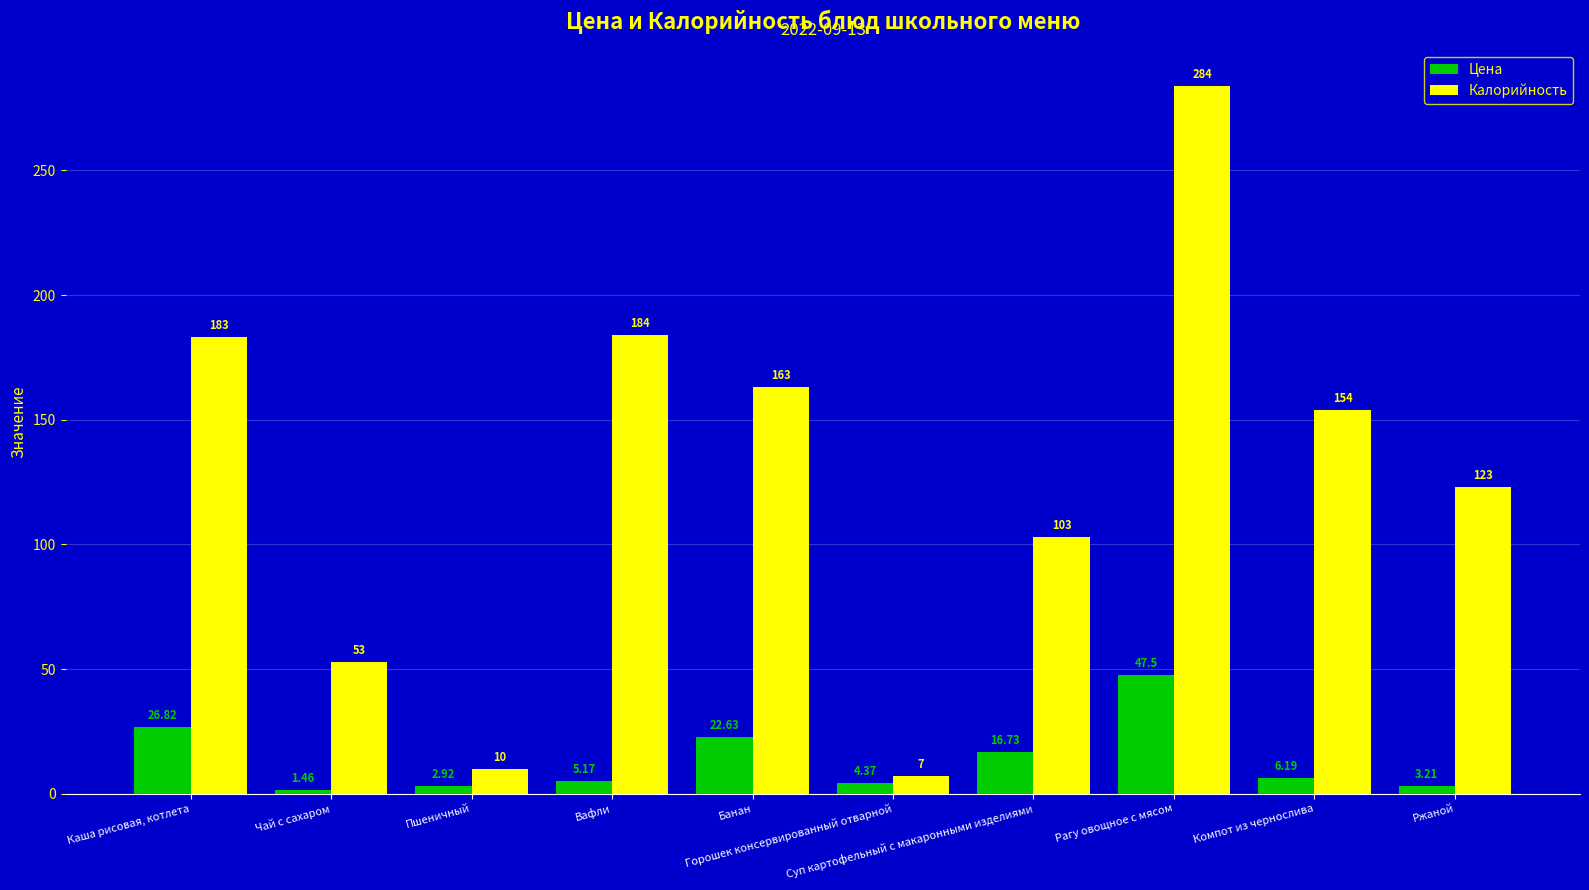

What position from the right is Компот из чернослива?

2